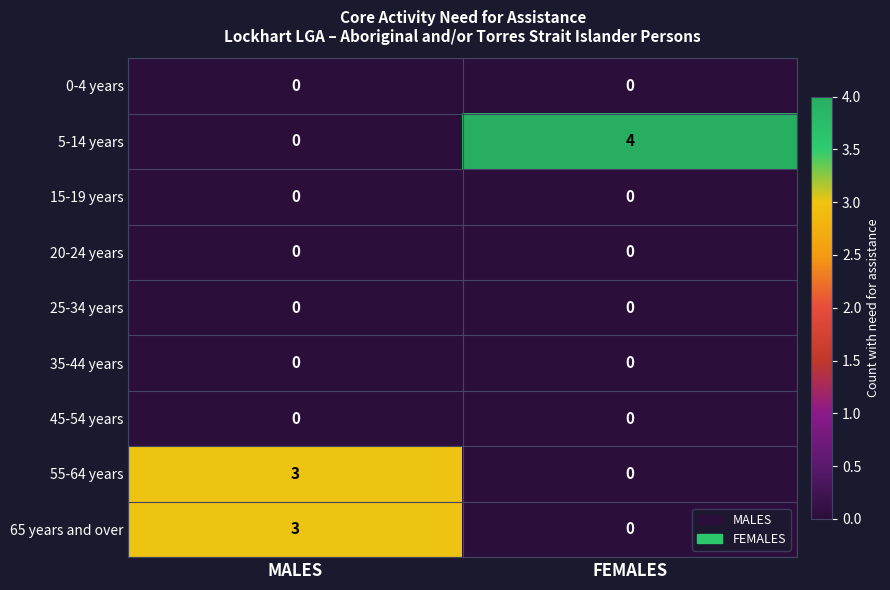

Which series has the largest total across all categories?

5-14 years